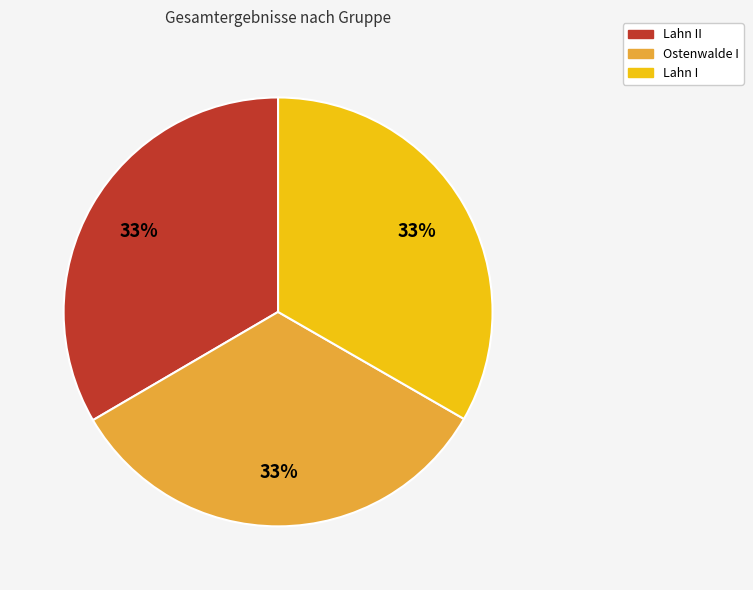

Count the number of slices in the pie.

3